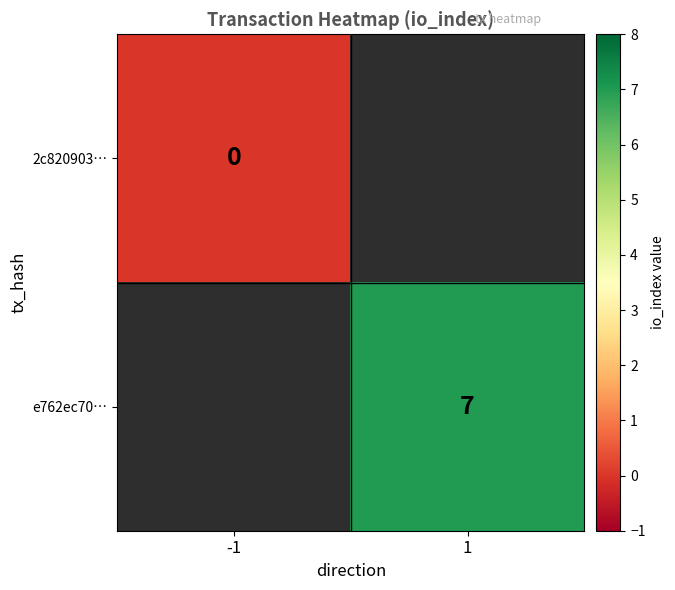

Count the number of categories in the chart.

2